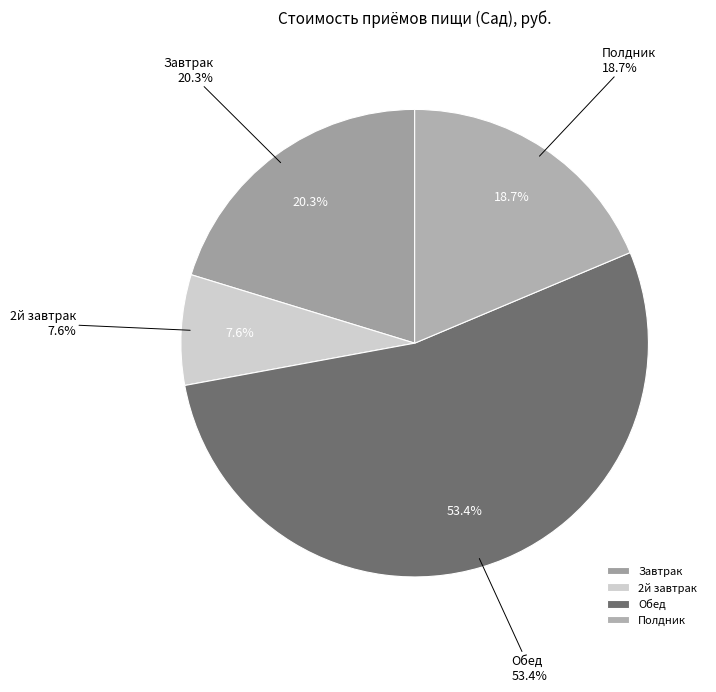

To the nearest percent, what is the difference between the Полдник and Обед slice percentages?

35%